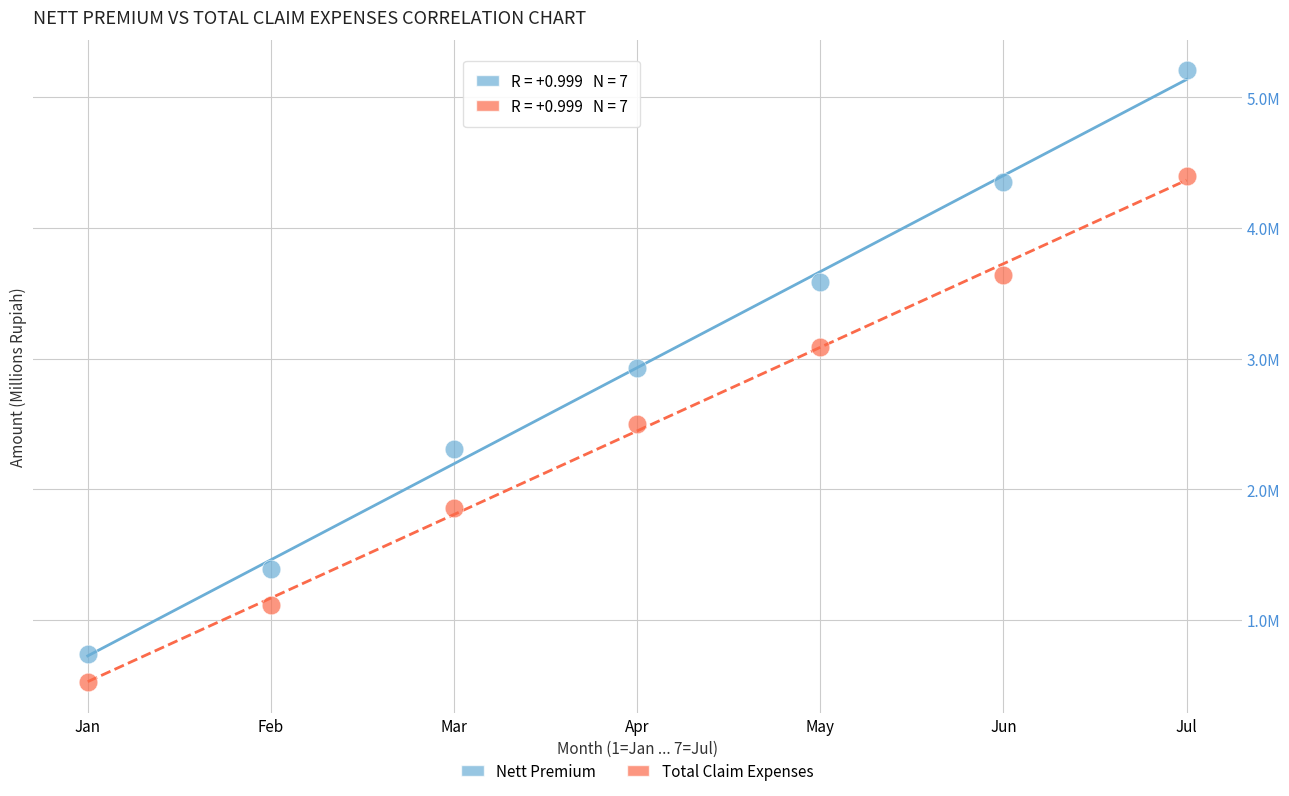

Which series reaches the maximum Y coordinate?

Nett Premium